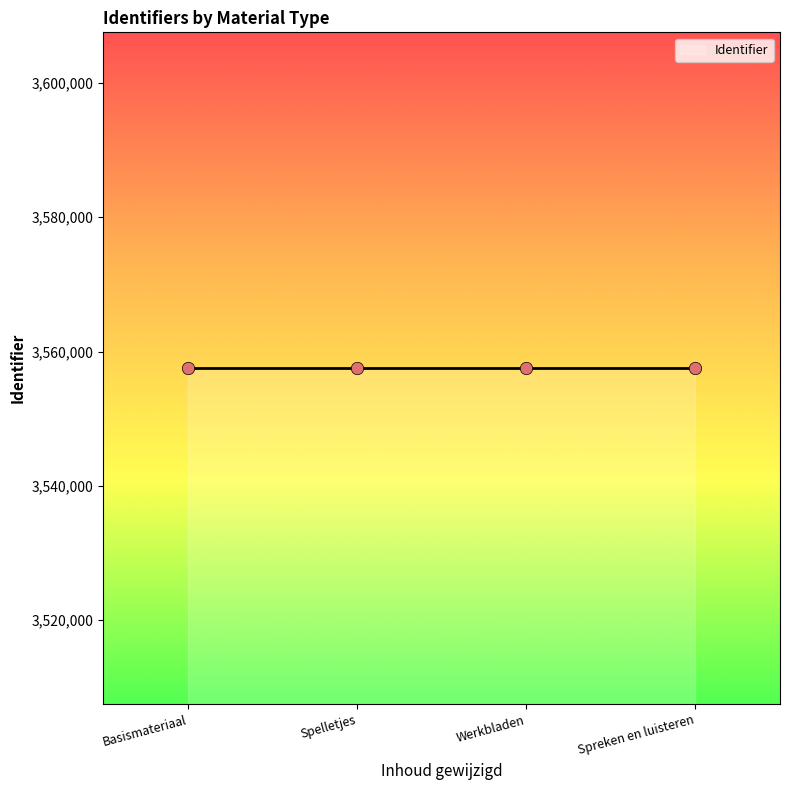

What is the ratio of the value at Spreken en luisteren to the value at Spelletjes?

1.0